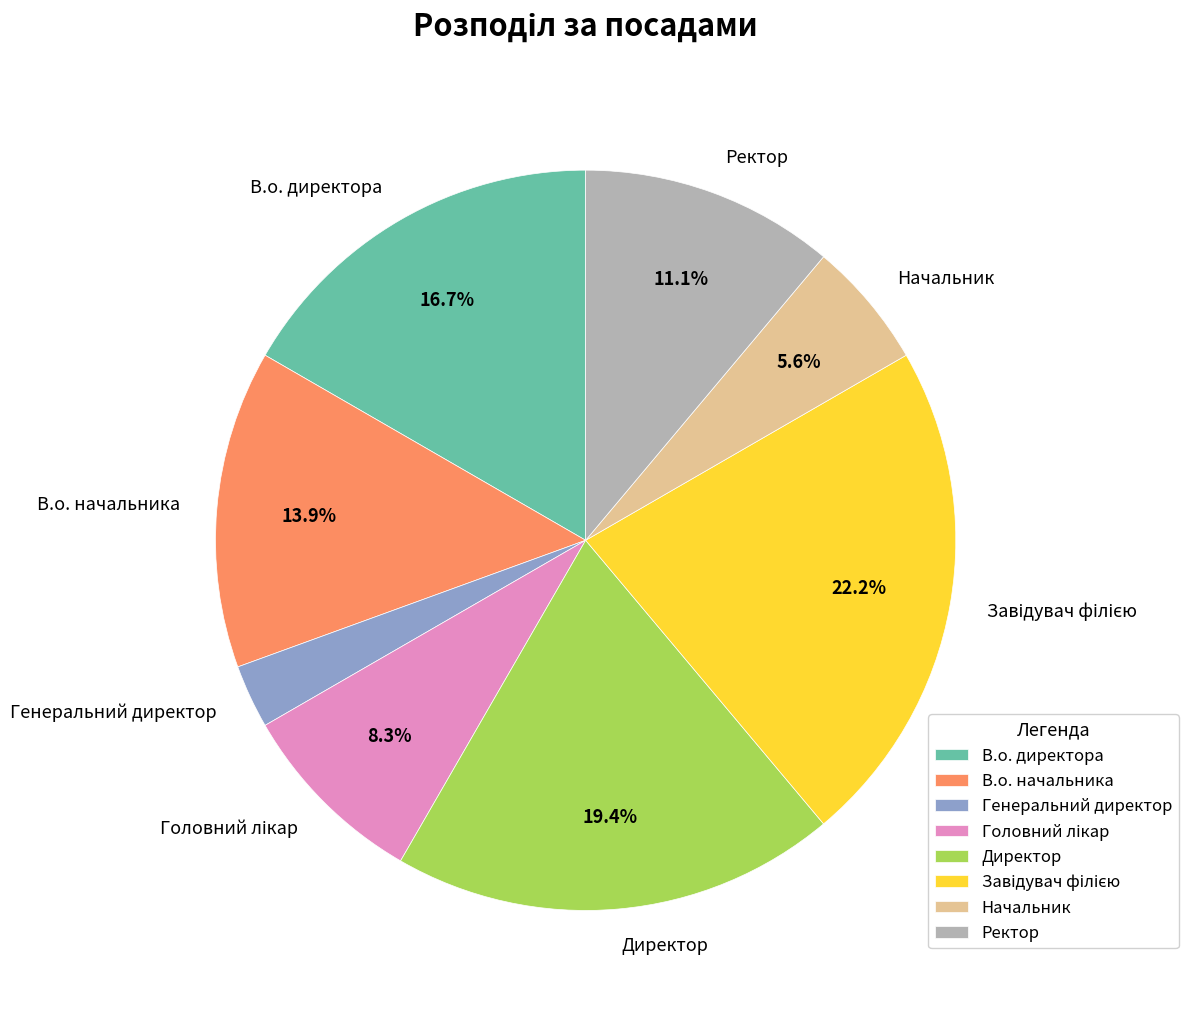

Does Директор represent more than half of the total?

No